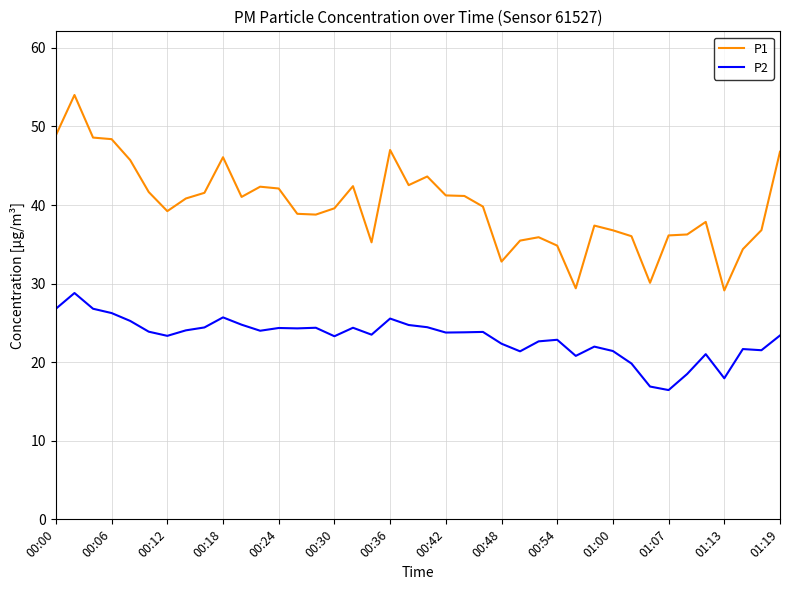

True or false: P2 and P1 cross at least once.

False